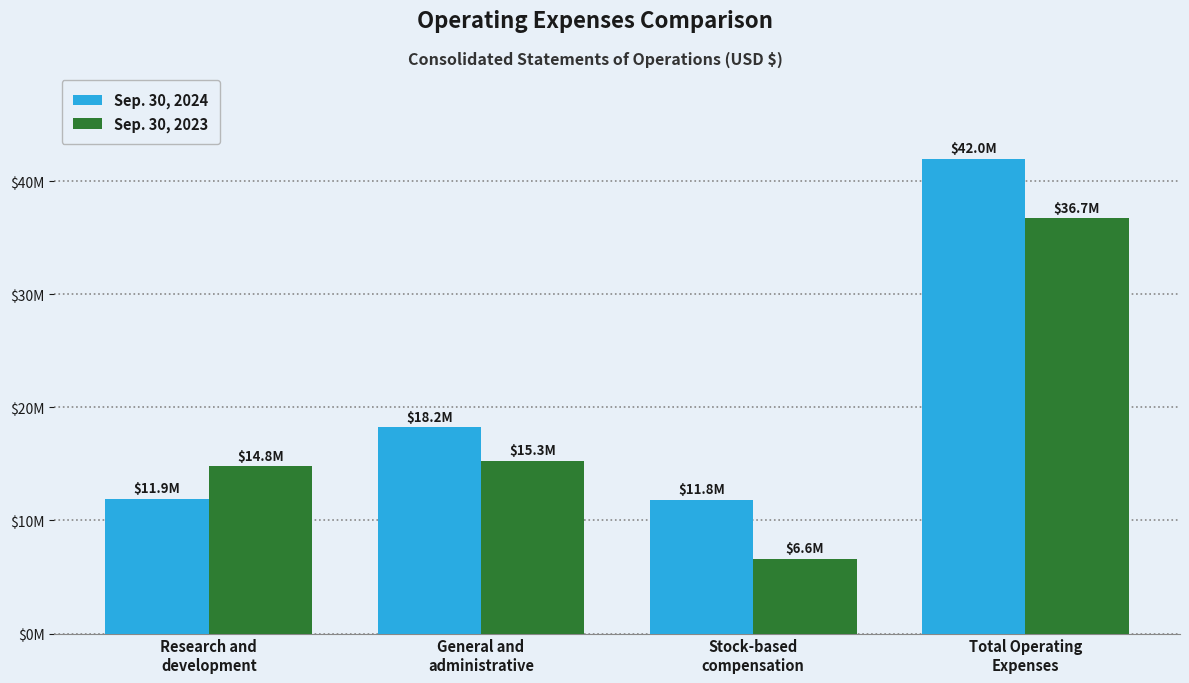

Which label corresponds to the largest value in the chart?

Total Operating
Expenses